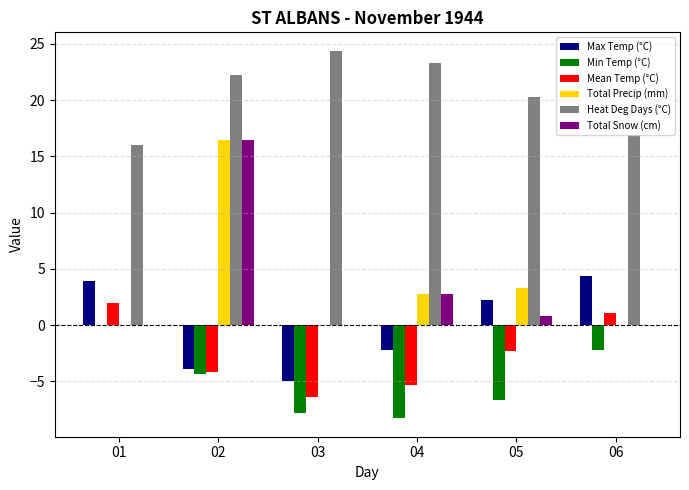

How many values in Max Temp (°C) are above zero?

3